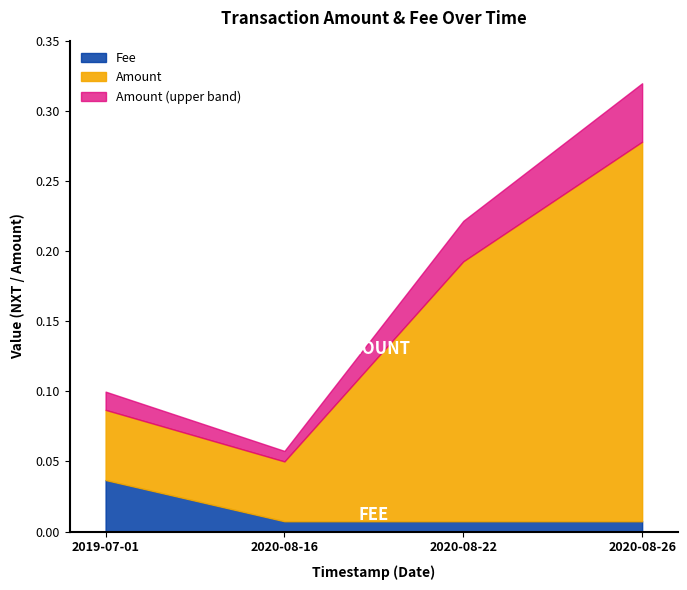

True or false: Amount and Fee cross at least once.

False